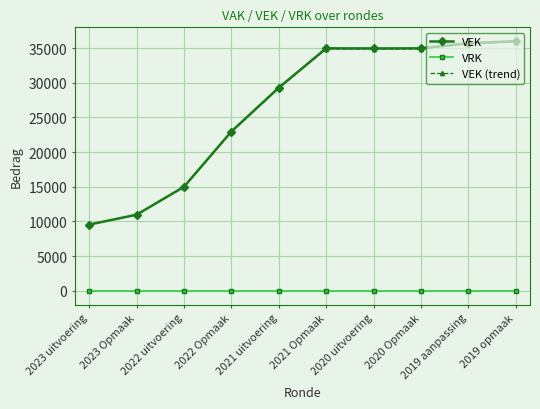

What is the label of the 3rd point from the right?

2020 Opmaak